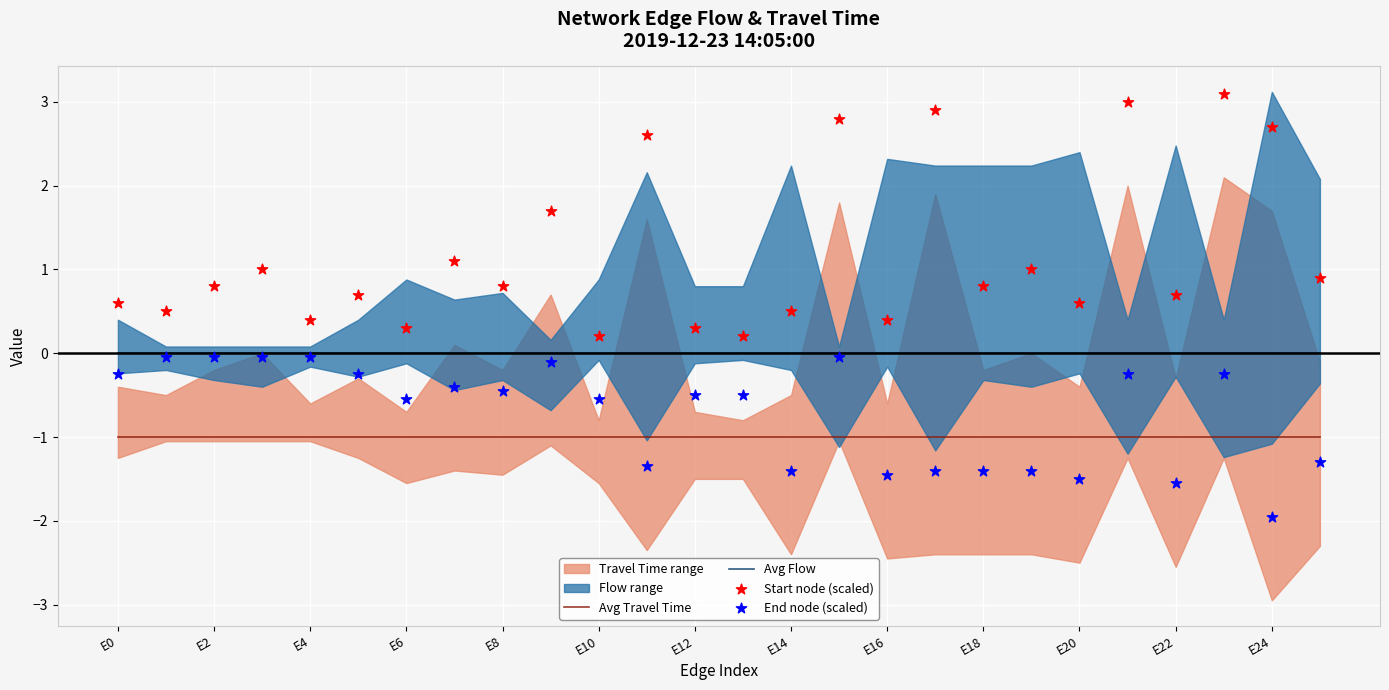

True or false: Avg Travel Time and Avg Flow intersect in this chart.

False